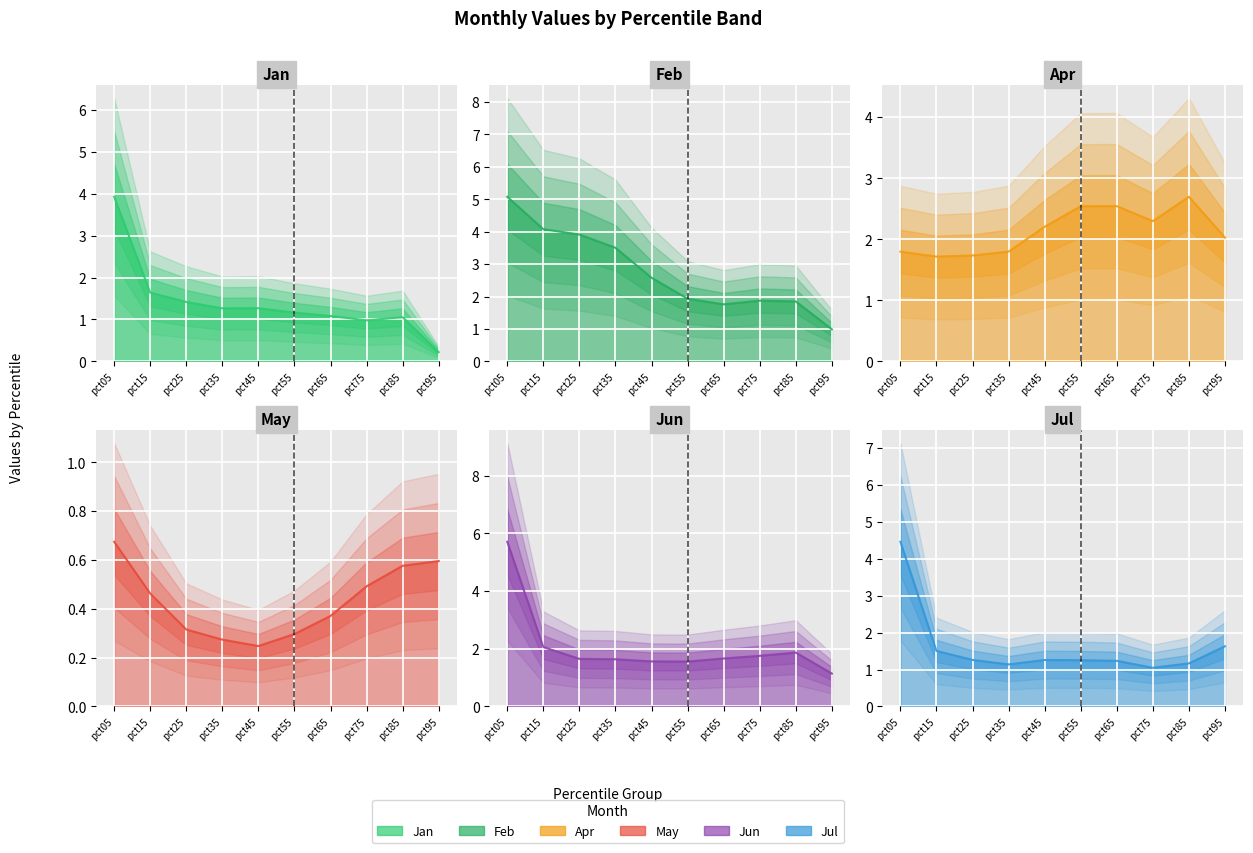

Count the number of categories in the chart.

10